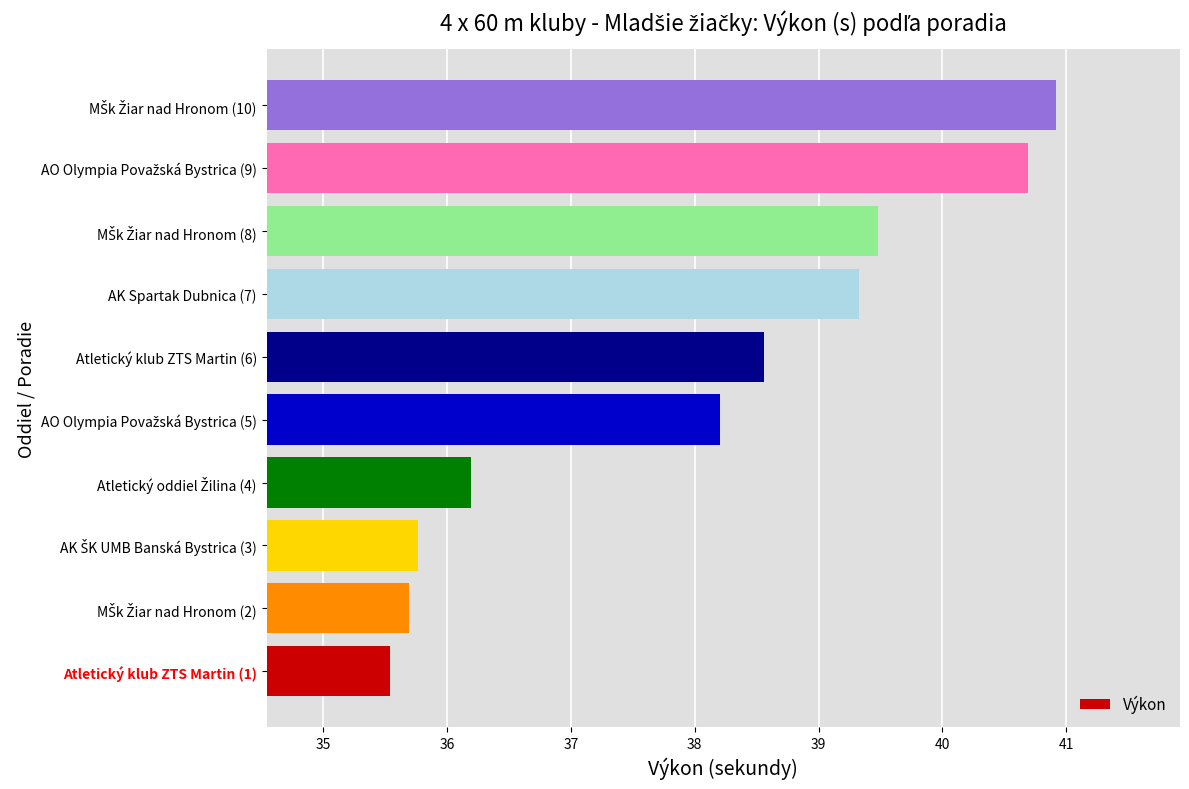

Is it true that the value at Atletický klub ZTS Martin (1) is 62.2?

False